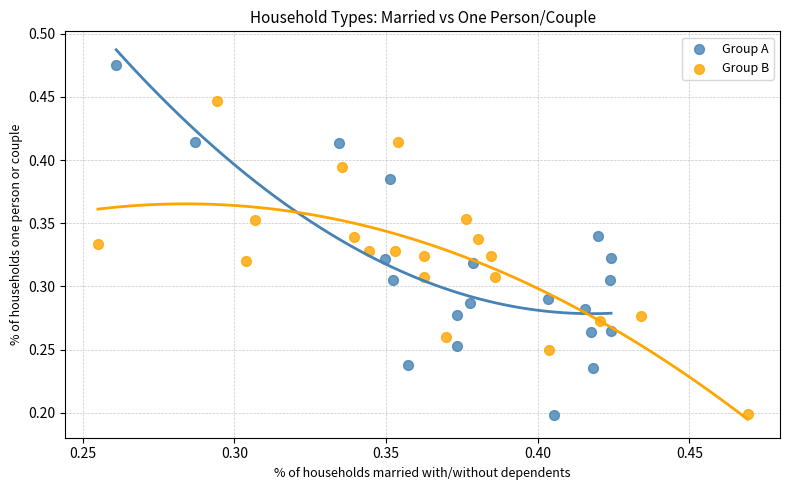

What are all the series names shown in the legend?

Group A, Group B